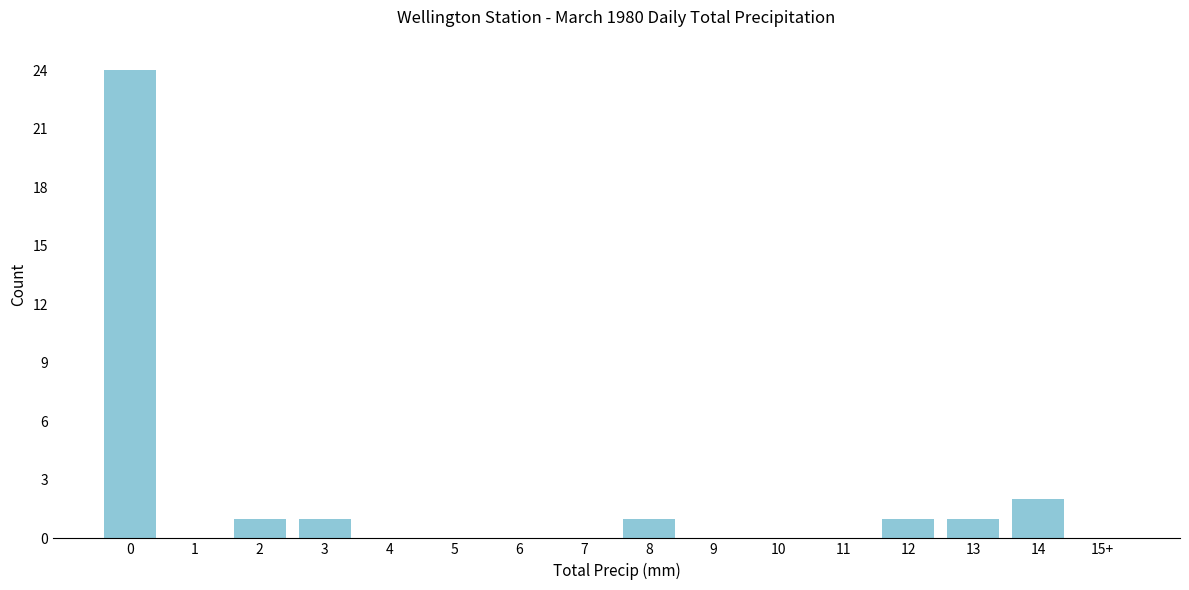

Reading left to right, extract all data points from this chart.

0=24	1=0	2=1	3=1	4=0	5=0	6=0	7=0	8=1	9=0	10=0	11=0	12=1	13=1	14=2	15+=0